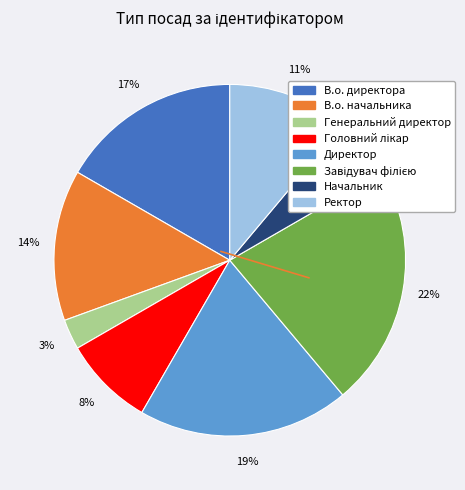

The В.о. директора slice represents 29% of the pie. True or false?

False